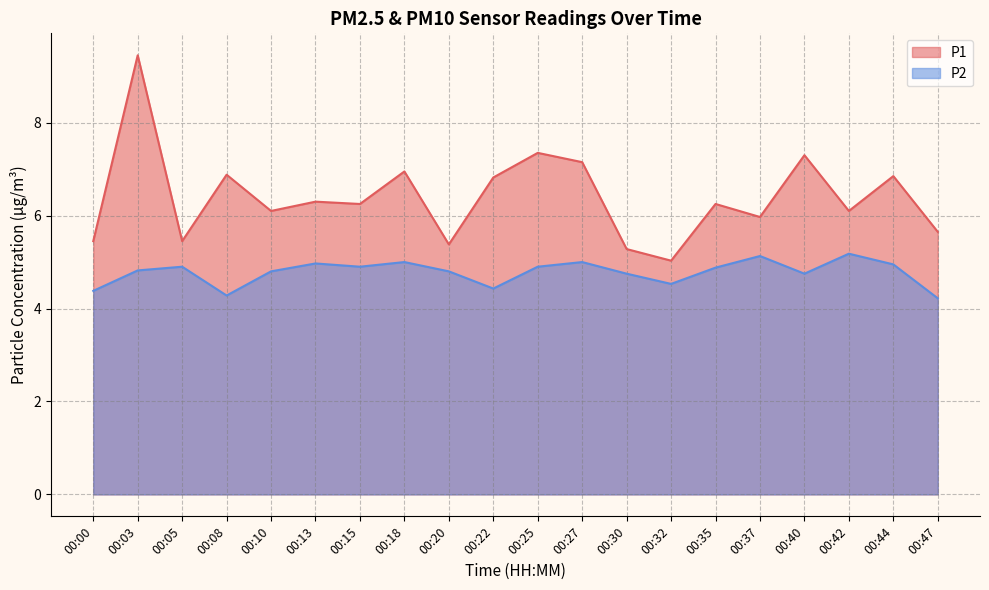

Reading left to right, list all the values displayed in this chart.

P1: 5.5	9.4	5.5	6.9	6.1	6.3	6.2	7.0	5.4	6.8	7.3	7.2	5.3	5.0	6.2	6.0	7.3	6.1	6.8	5.7
P2: 4.4	4.8	4.9	4.3	4.8	5.0	4.9	5.0	4.8	4.4	4.9	5.0	4.8	4.5	4.9	5.1	4.8	5.2	5.0	4.2